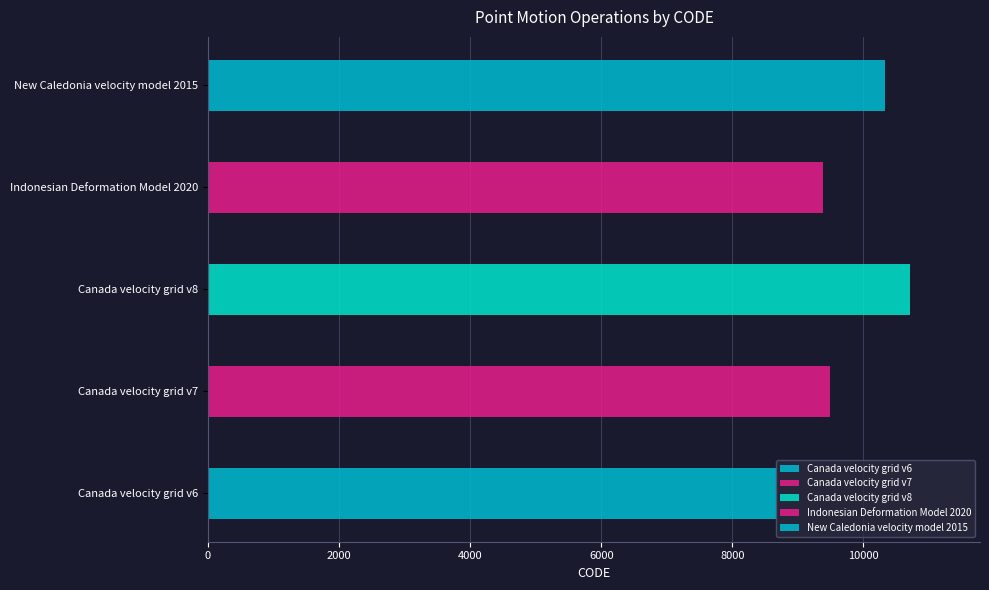

What is the sum of all values?

48564